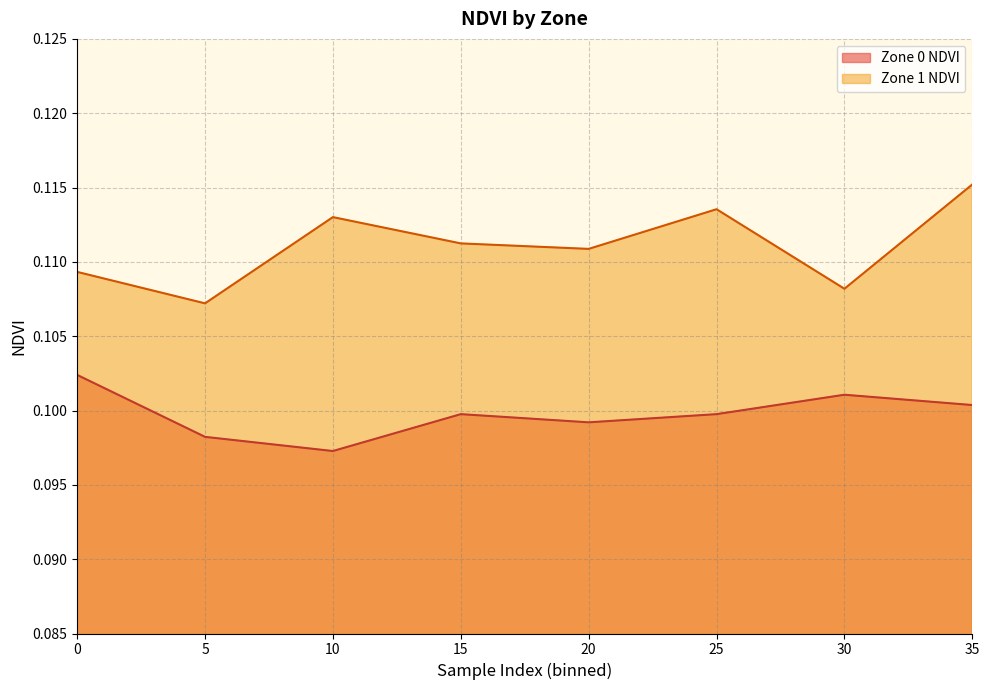

Count the Zone 1 NDVI values in the range 0 to 1.

8